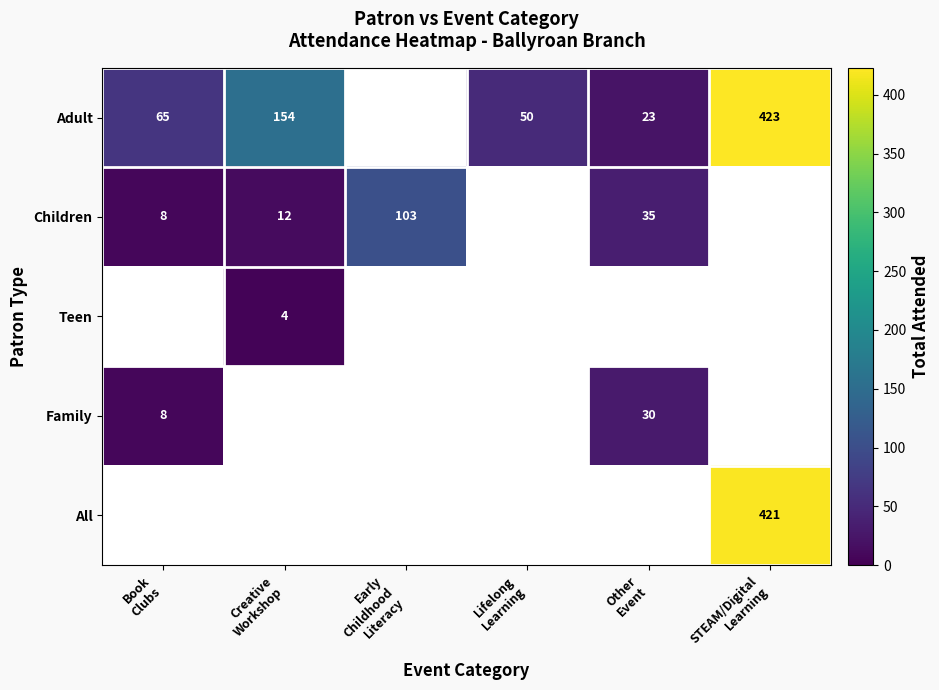

Which series has the largest range (max minus min)?

Adult